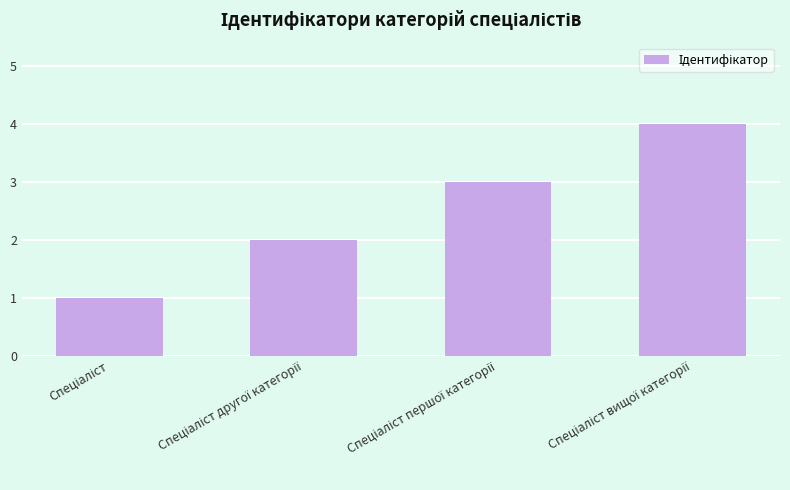

What is the greatest value displayed?

4